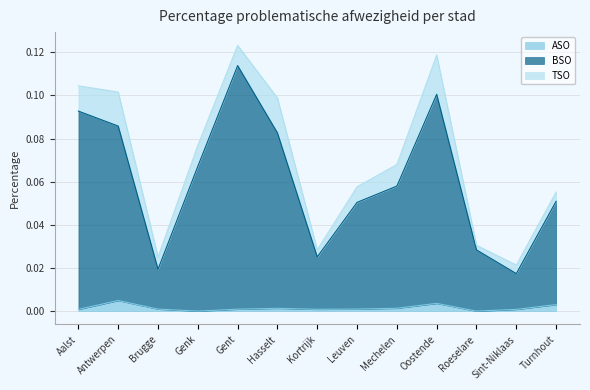

What is the label of the 4th point from the left?

Genk